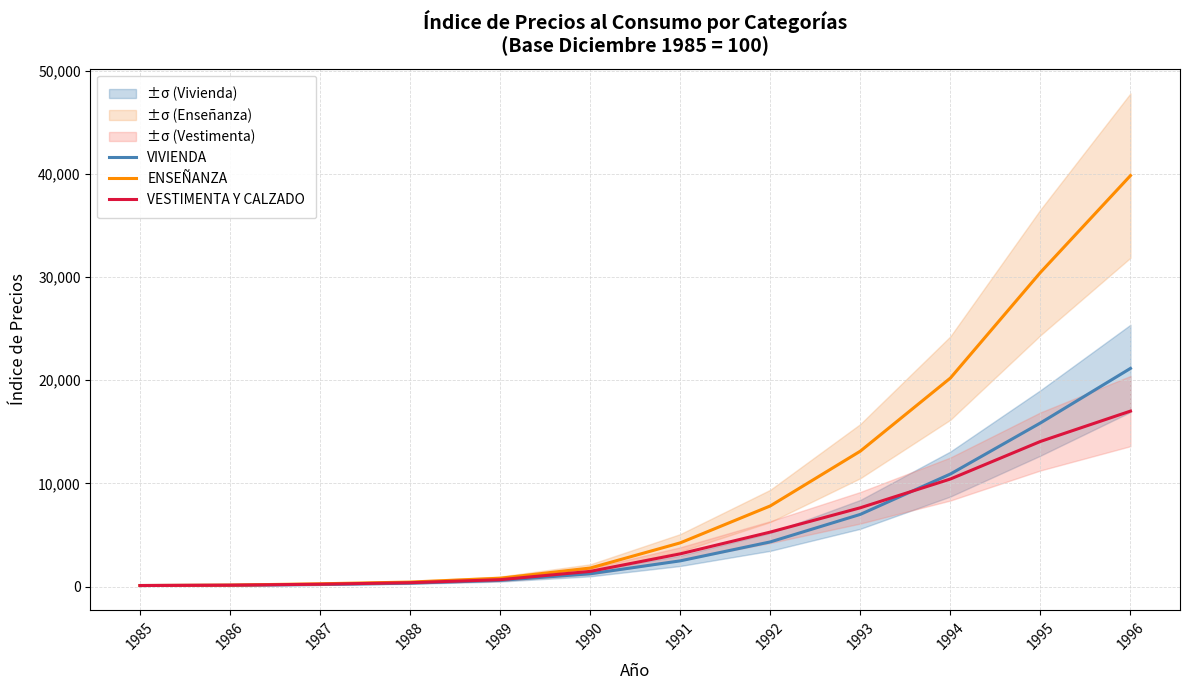

What is the difference between the ENSEÑANZA values at 1994 and 1989?

19397.7